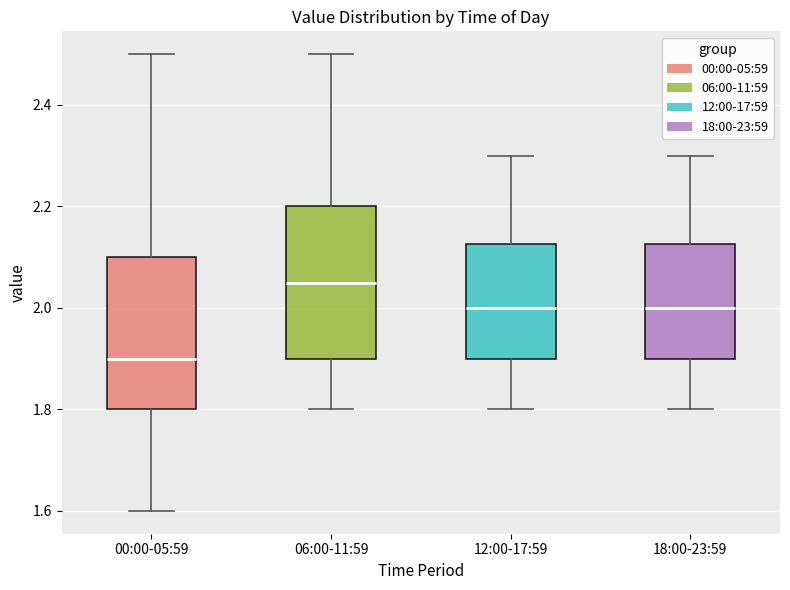

Where is the lower edge of the box for 06:00-11:59 on the y-axis? The values are not printed on the chart, so give them approximately, as read against the axis.

1.90